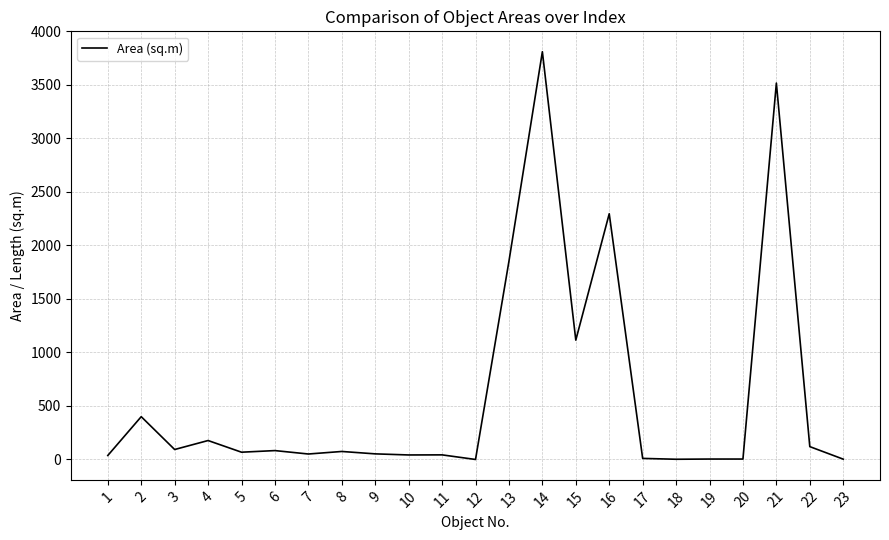

Where is the data nearest to the value 1905?

13